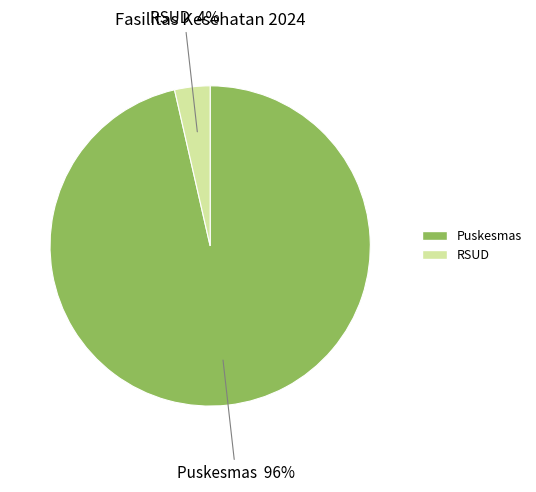

Do Puskesmas and RSUD together represent more than half of the pie?

Yes